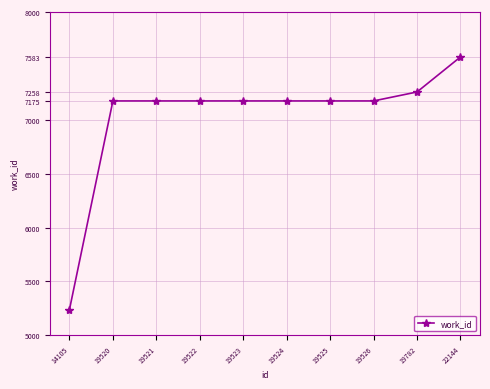

What is the ratio of the value at 19522 to the value at 19782?

1.0